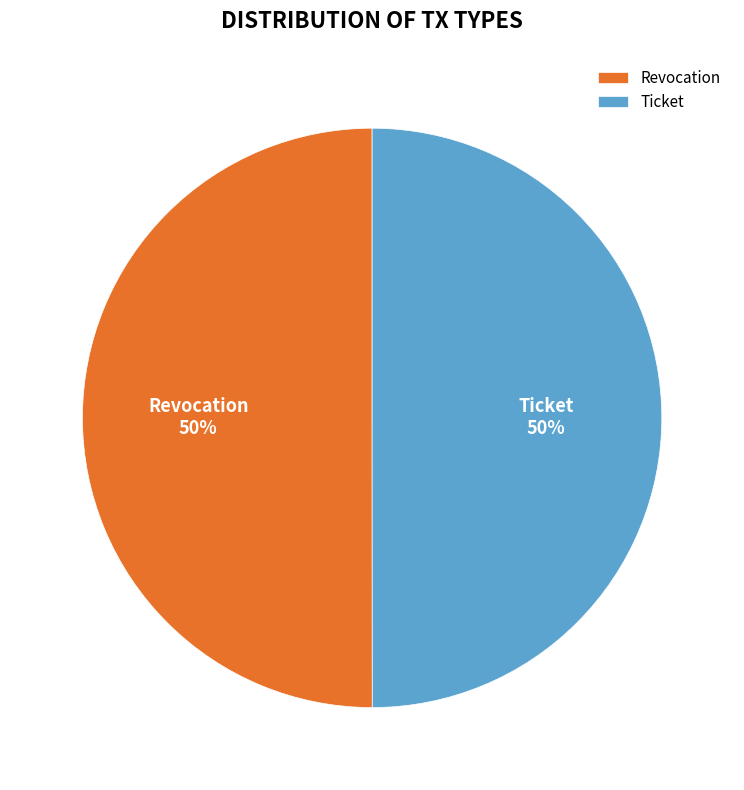

True or false: Ticket accounts for 56% of the total.

False